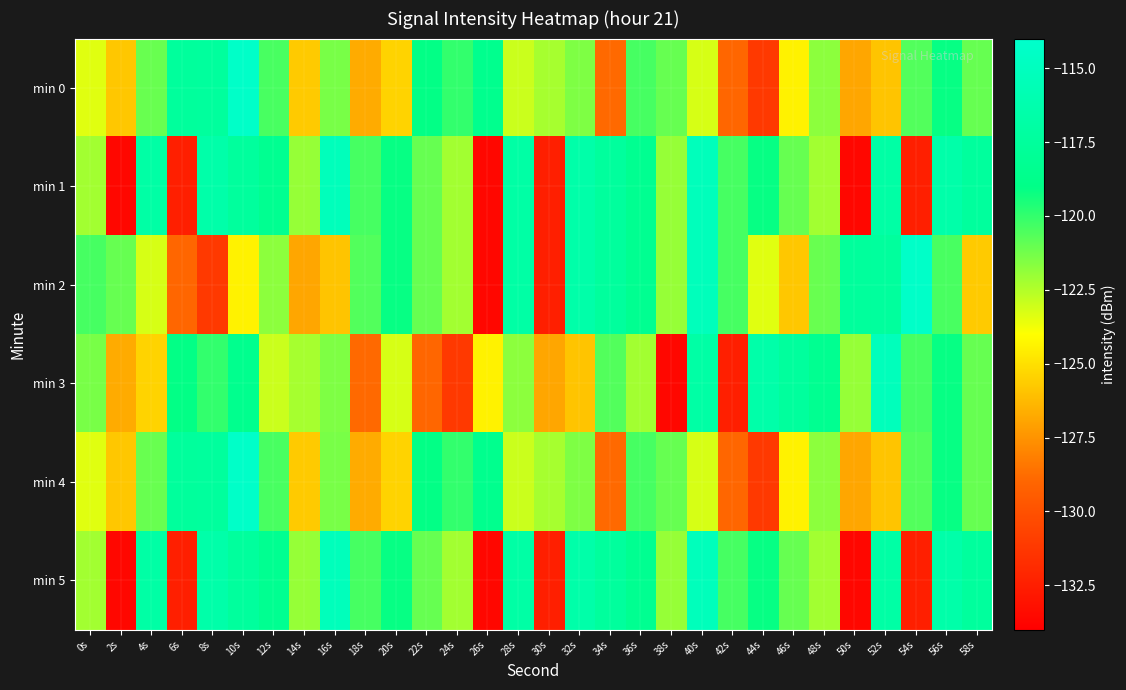

At which category does the chart reach its peak across all series?

10s